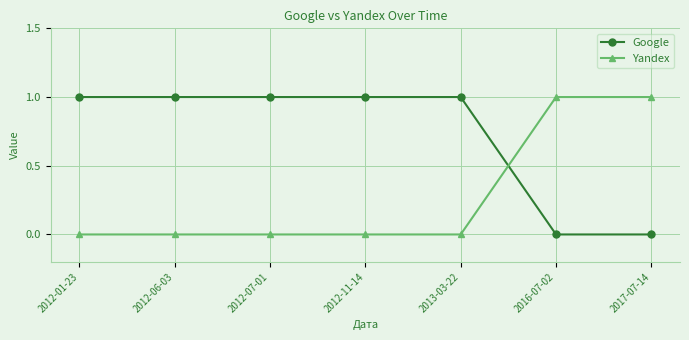

How many series are shown in this chart?

2